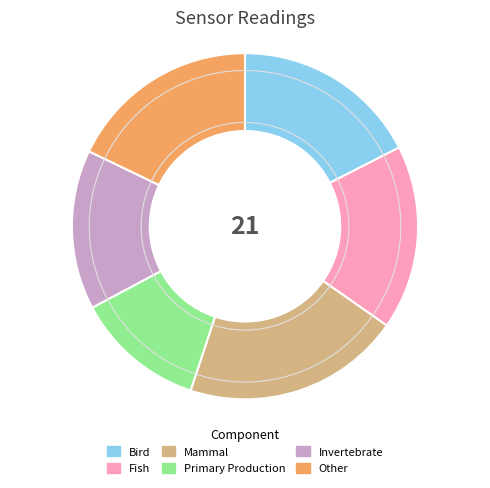

Which slice is the largest?

Mammal